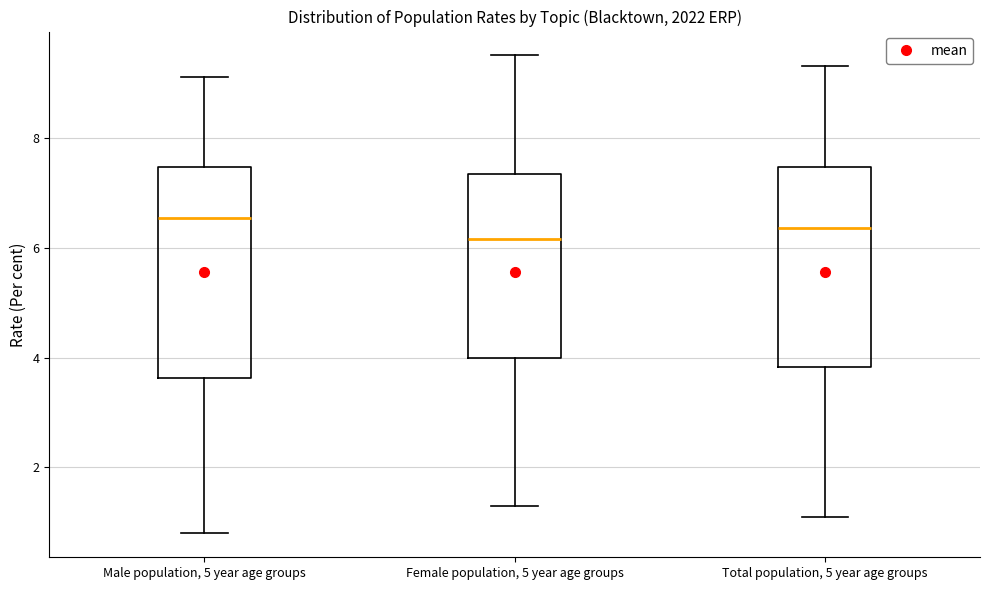

Which box is the tallest, from its lower edge to its upper edge?

Male population, 5 year age groups